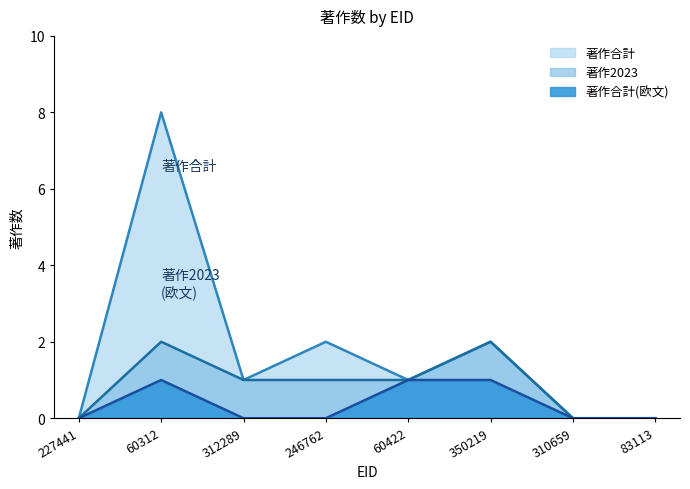

True or false: 著作2023 has more than 1 interior local peaks.

True